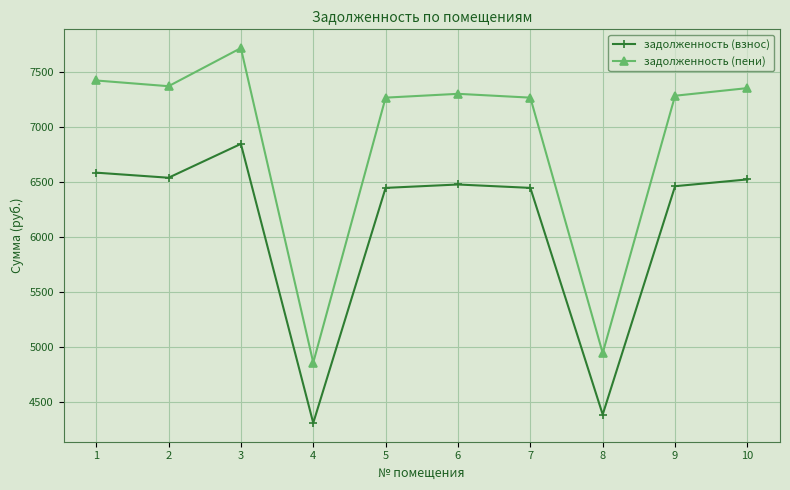

The value of задолженность (пени) at 7 is 3707.6. True or false?

False